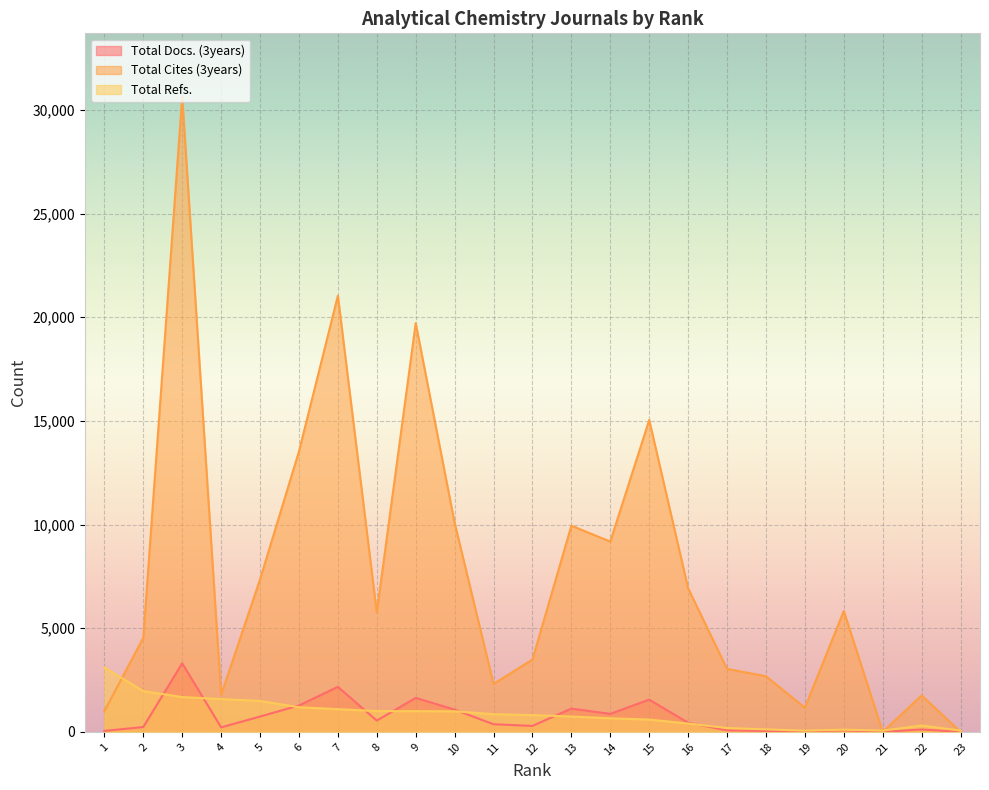

What is the sum of all Total Cites (3years) values?

176780